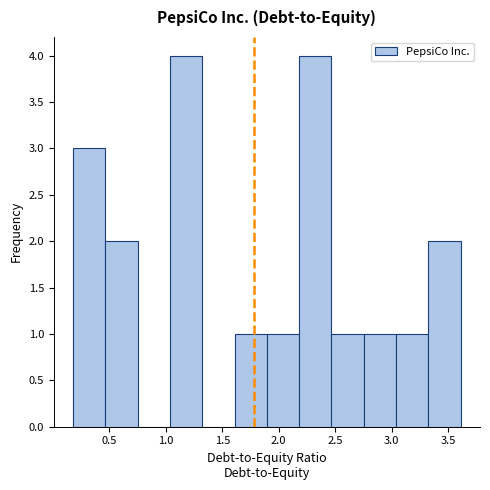

Reading left to right, transcribe this chart: for each bar, give the range it covers on the x-axis and its height. Neither the bar edges nor the heights are printed on the chart, so give them approximately, as read against the axes.

0.20 to 0.45: 3
0.45 to 0.75: 2
0.75 to 1.05: 0
1.05 to 1.30: 4
1.30 to 1.60: 0
1.60 to 1.90: 1
1.90 to 2.20: 1
2.20 to 2.45: 4
2.45 to 2.75: 1
2.75 to 3.05: 1
3.05 to 3.30: 1
3.30 to 3.60: 2